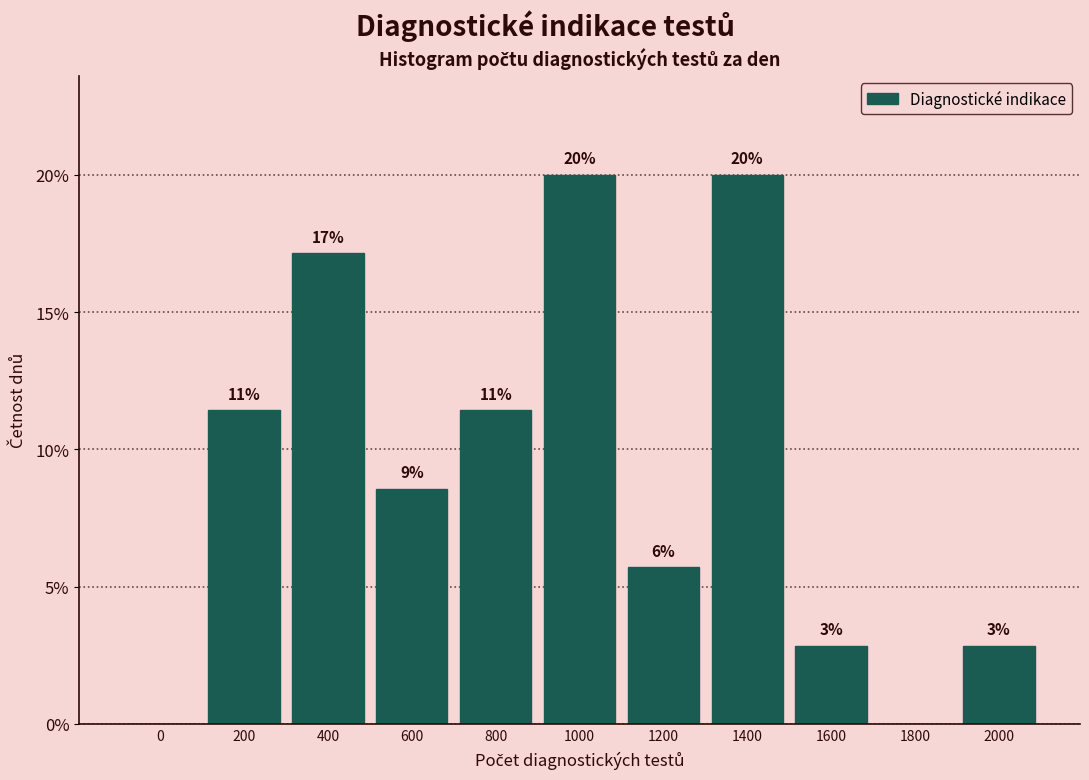

Are the bars horizontal?

No